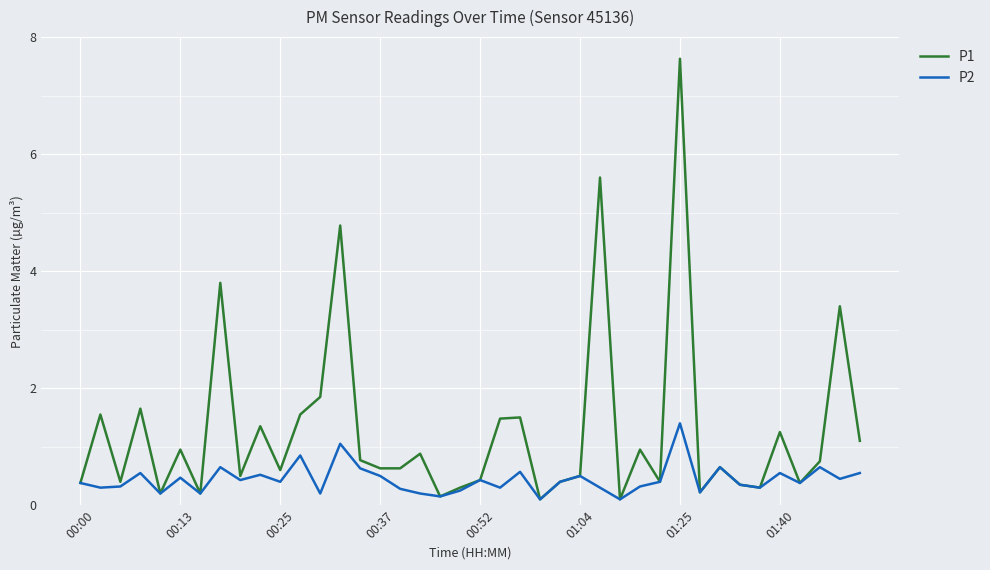

Which series has the widest spread of values?

P1